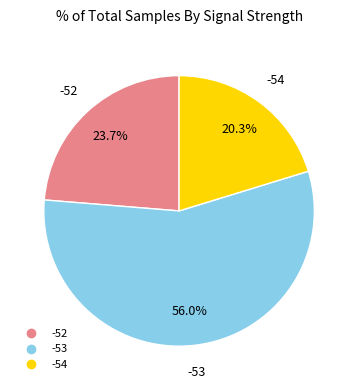

Does any single category account for the majority?

Yes